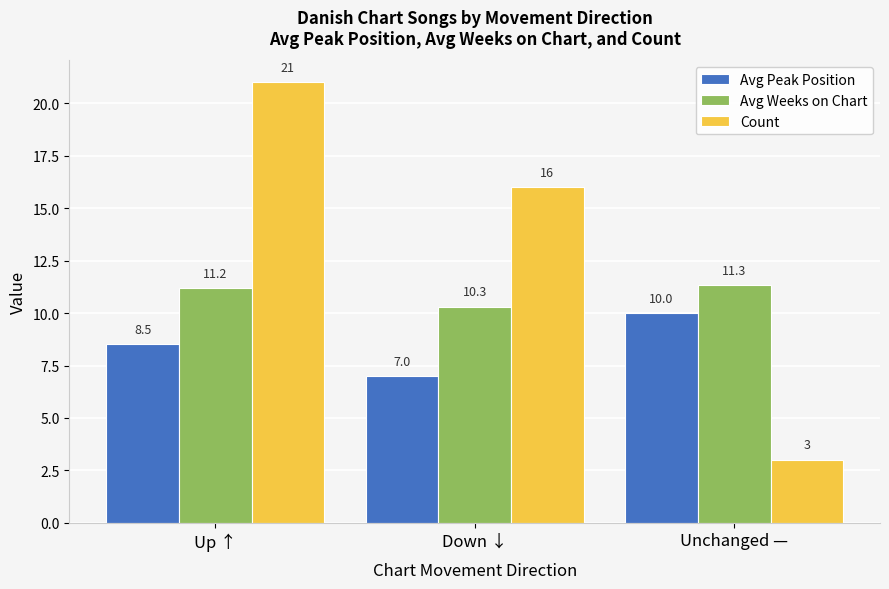

What is the total value across all series at Up ↑?

40.7